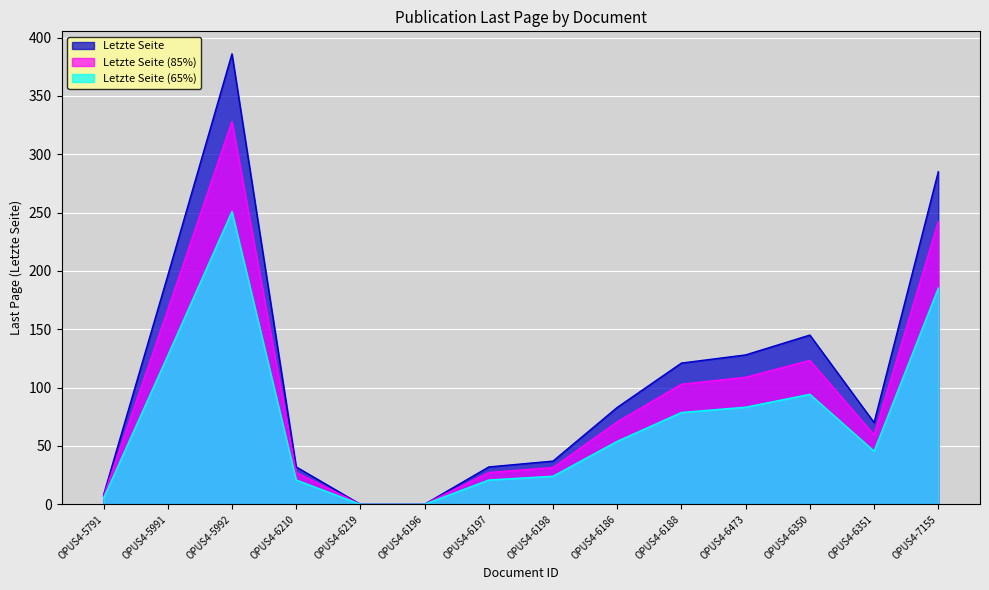

How many values are below 83?

7